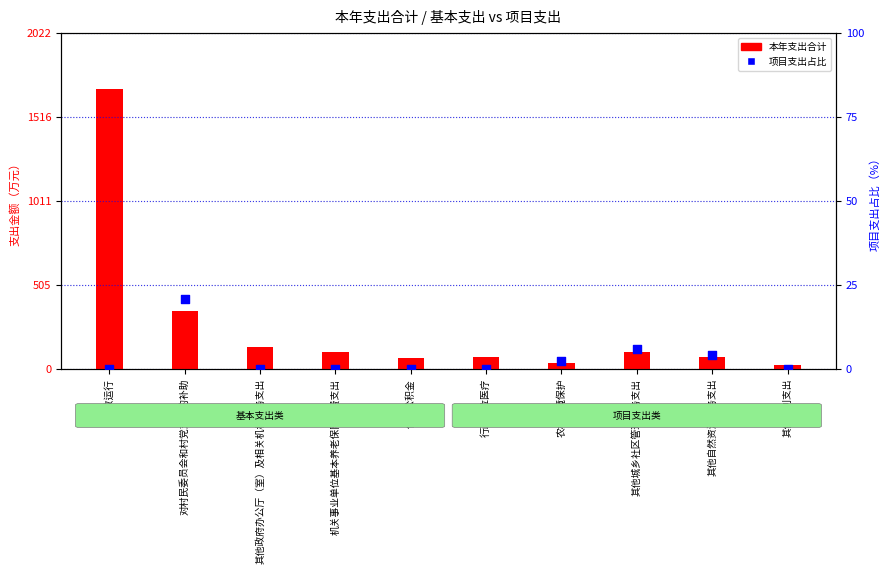

Is the value of 本年支出合计 at 行政运行 greater than the value of 项目支出占比 at 行政单位医疗?

Yes